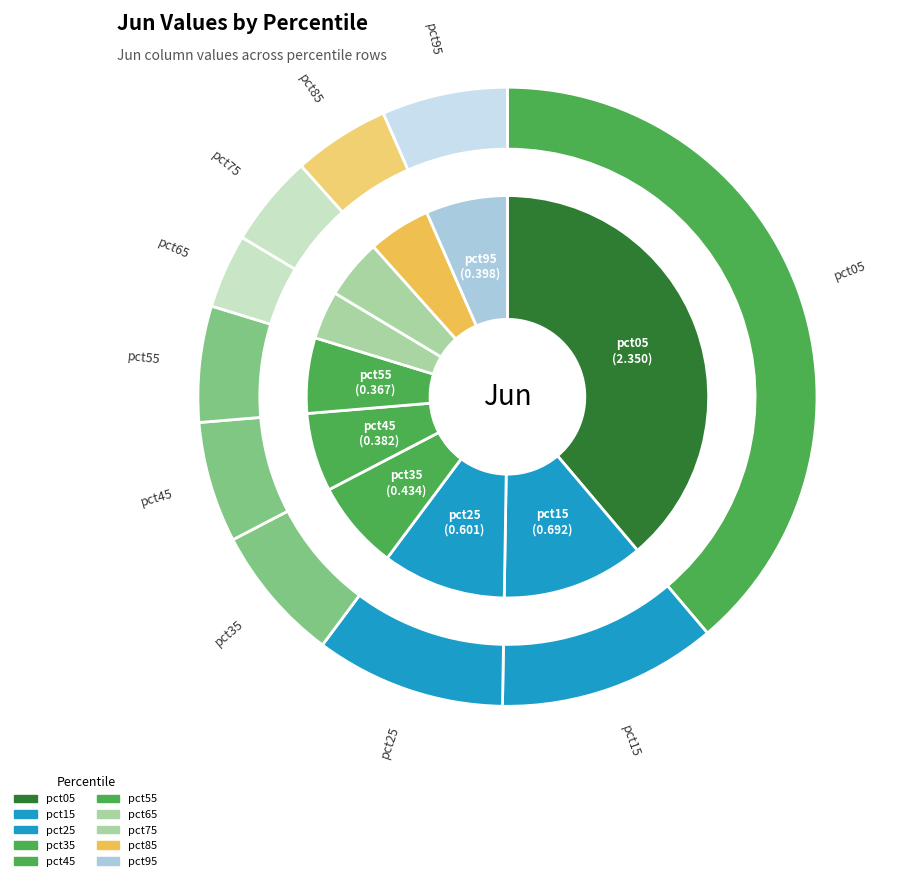

Is there a majority slice in this chart?

No